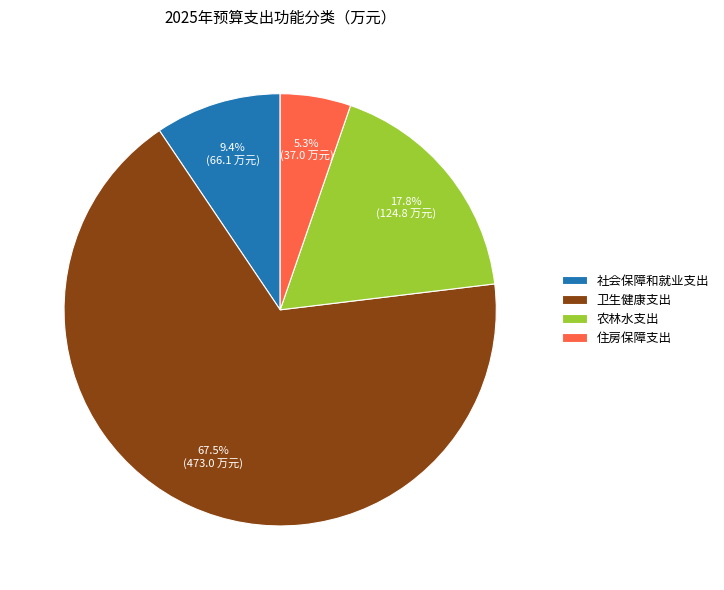

What is the ratio of the value at 卫生健康支出 to the value at 社会保障和就业支出?

7.2